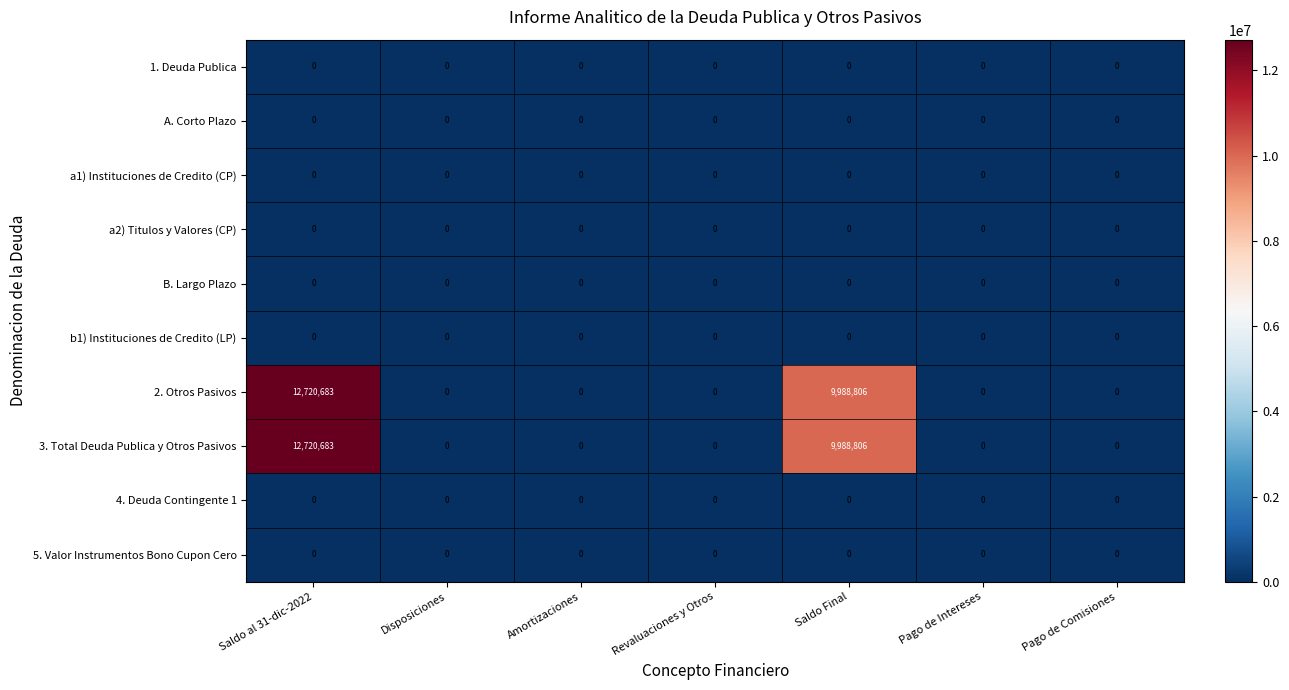

True or false: 4. Deuda Contingente 1 has a value of 0 at Disposiciones.

True